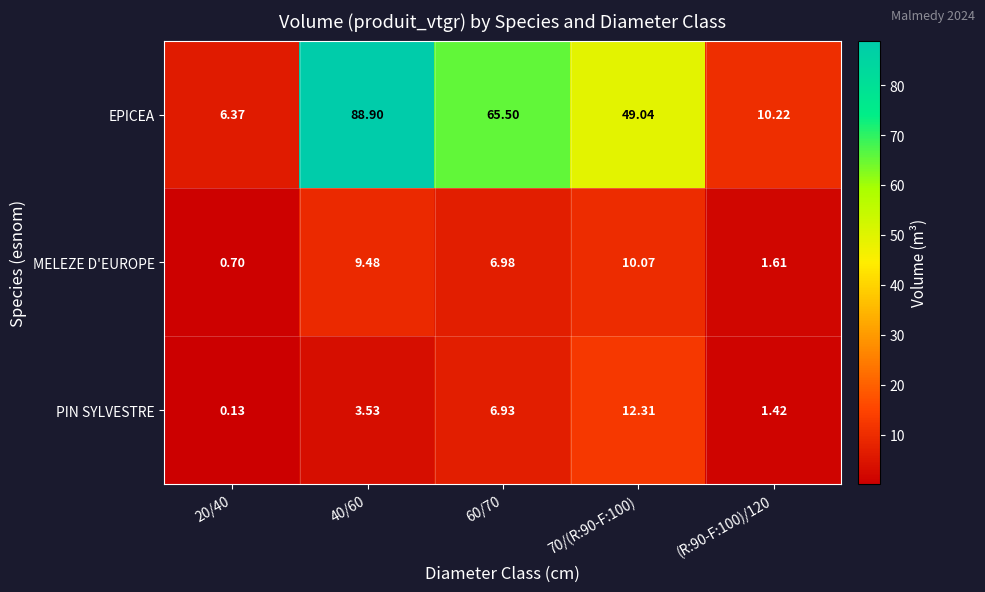

Is the value of MELEZE D'EUROPE at 60/70 greater than the value of PIN SYLVESTRE at 60/70?

Yes